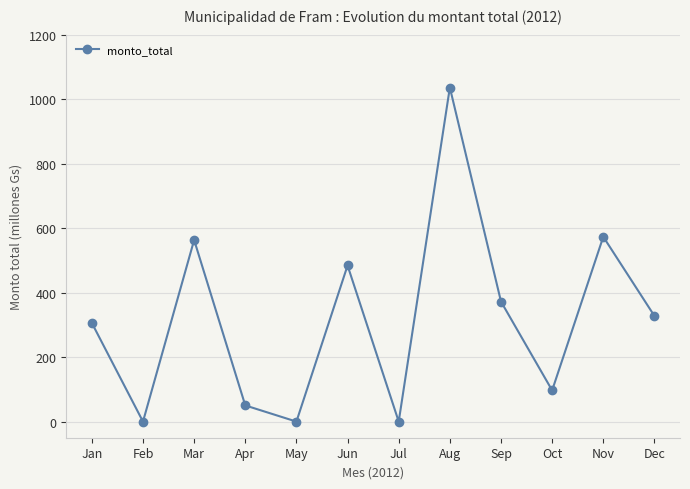

Is this an area chart (filled region under the line)?

No